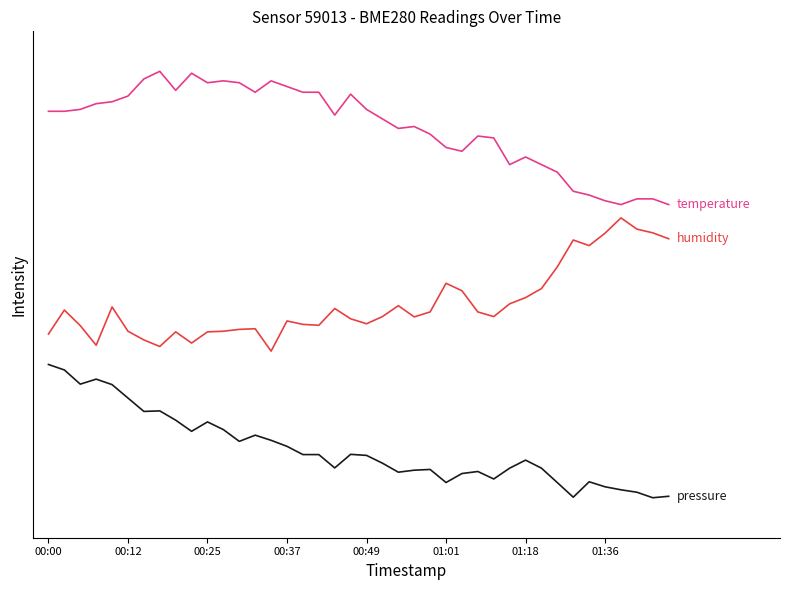

Is this an area chart (filled region under the line)?

No